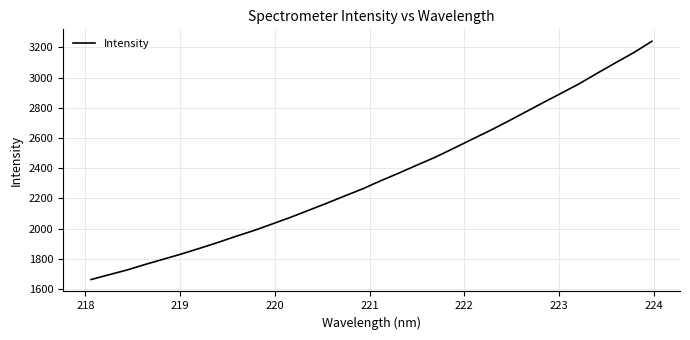

What is the minimum value shown in the chart?

1661.9